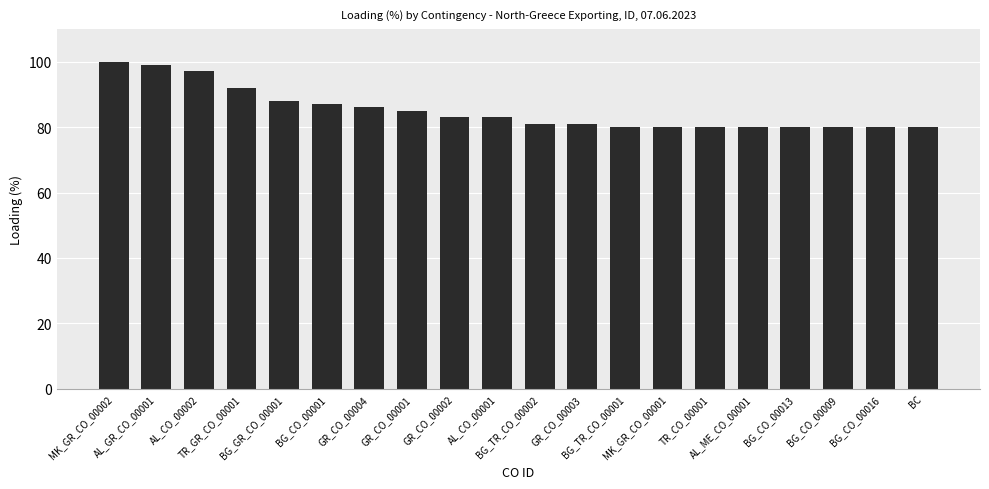

Reading right to left, extract all data points from this chart.

80	80	80	80	80	80	80	80	81	81	83	83	85	86	87	88	92	97	99	100